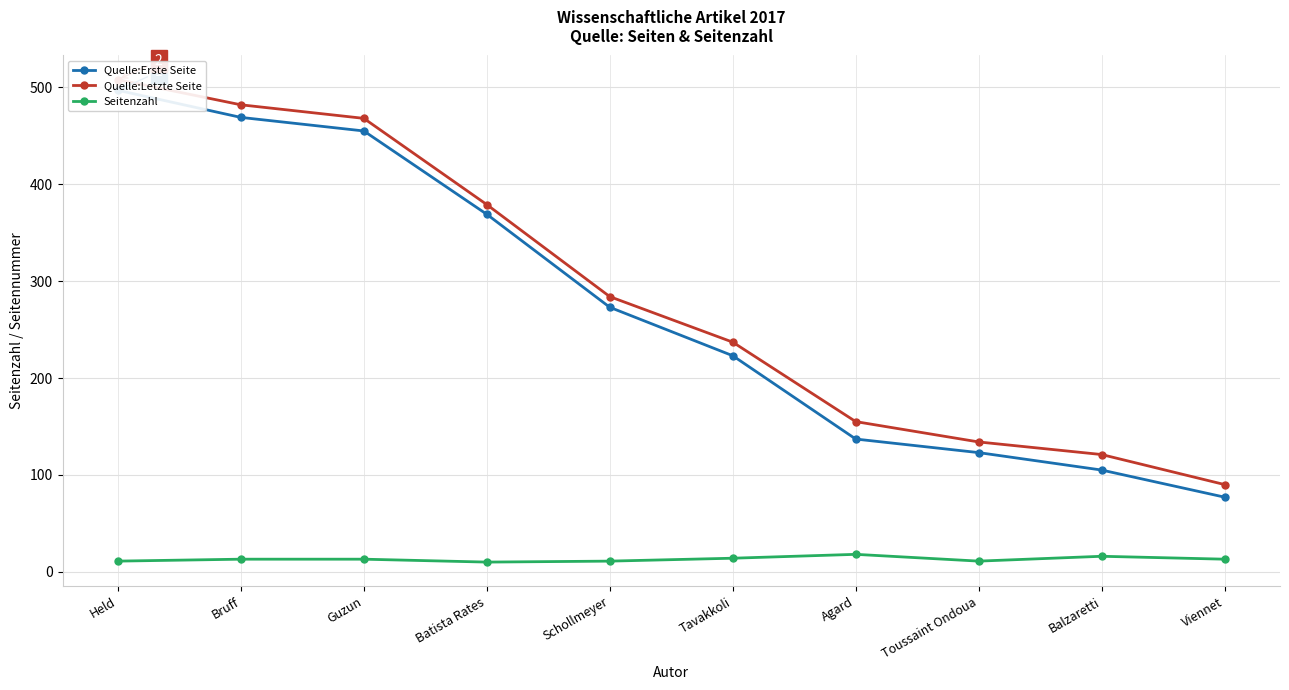

Reading right to left, list all the values displayed in this chart.

Quelle:Erste Seite: 77	105	123	137	223	273	369	455	469	497
Quelle:Letzte Seite: 90	121	134	155	237	284	379	468	482	508
Seitenzahl: 13	16	11	18	14	11	10	13	13	11